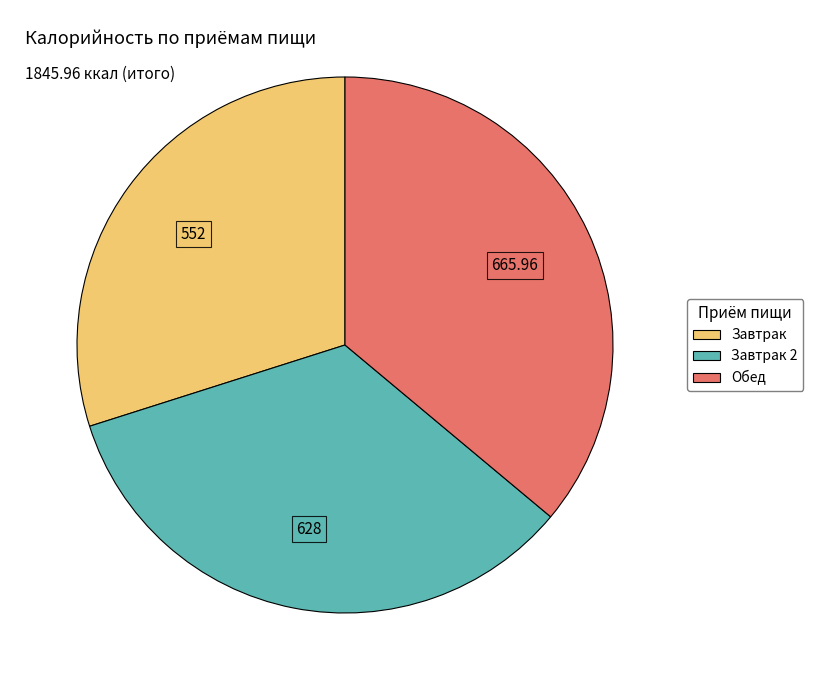

Does any single category account for the majority?

No